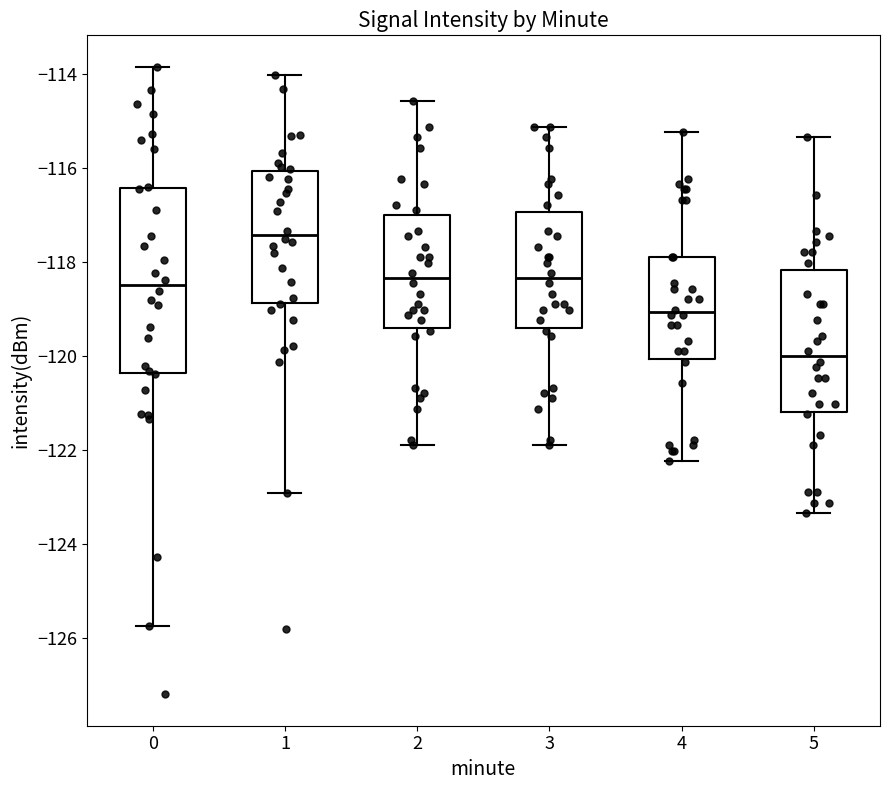

Which box's median line is the lowest?

5